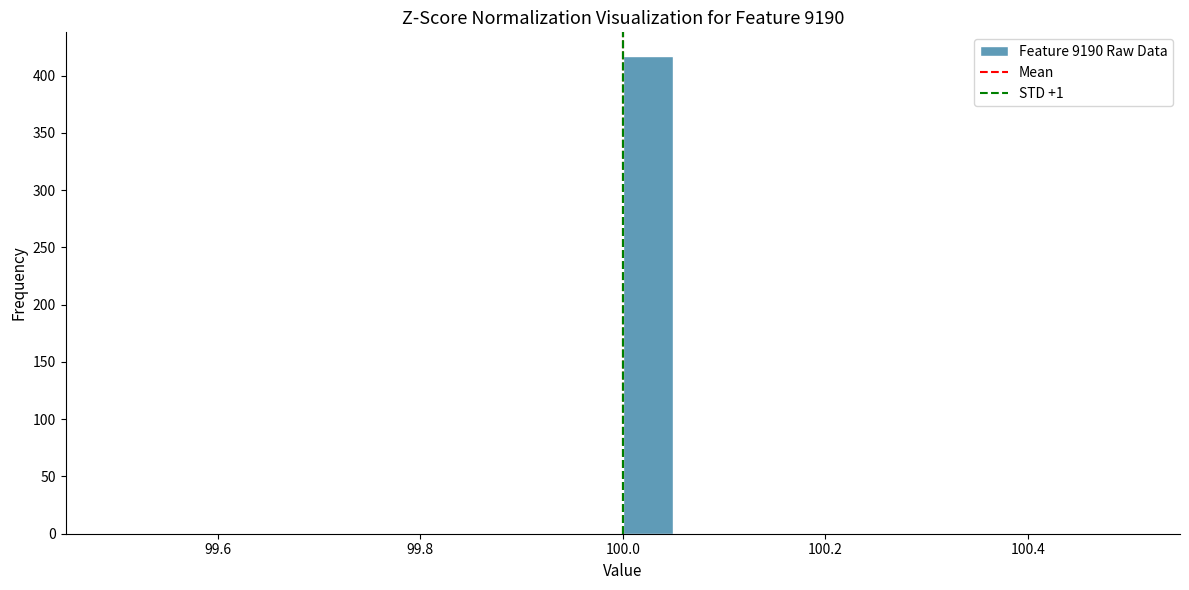

Around what value on the x-axis is the tallest bar? Give the approximate position of its centre, as read against the axis.

100.02